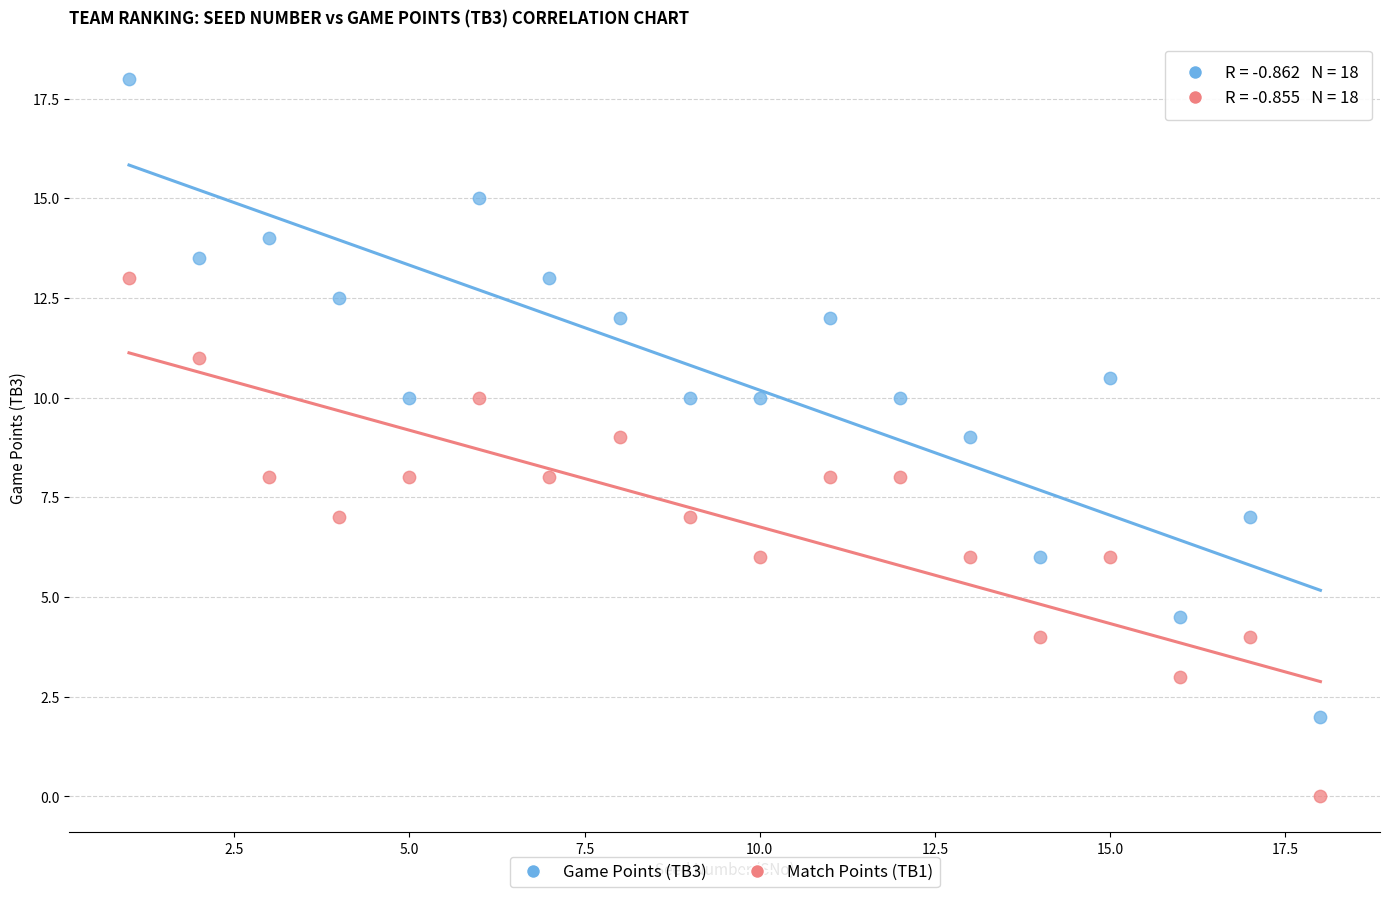

What are all the series names shown in the legend?

Game Points (TB3), Match Points (TB1)